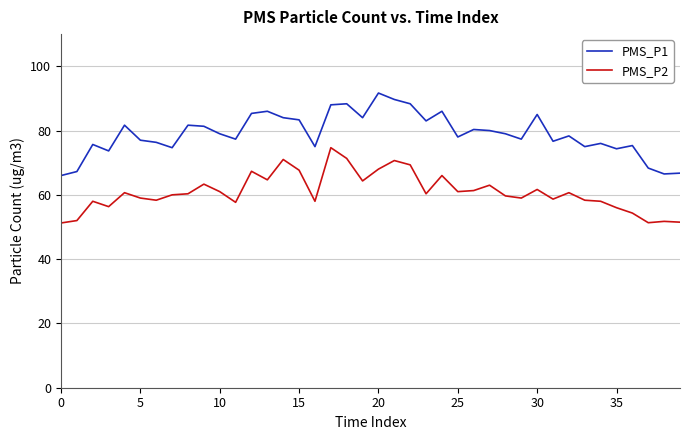

True or false: PMS_P2 and PMS_P1 intersect in this chart.

False